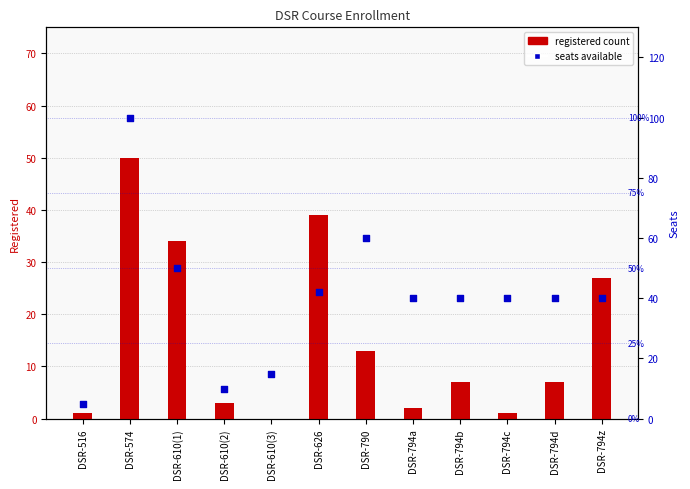

What are all the series names shown in the legend?

registered count, seats available